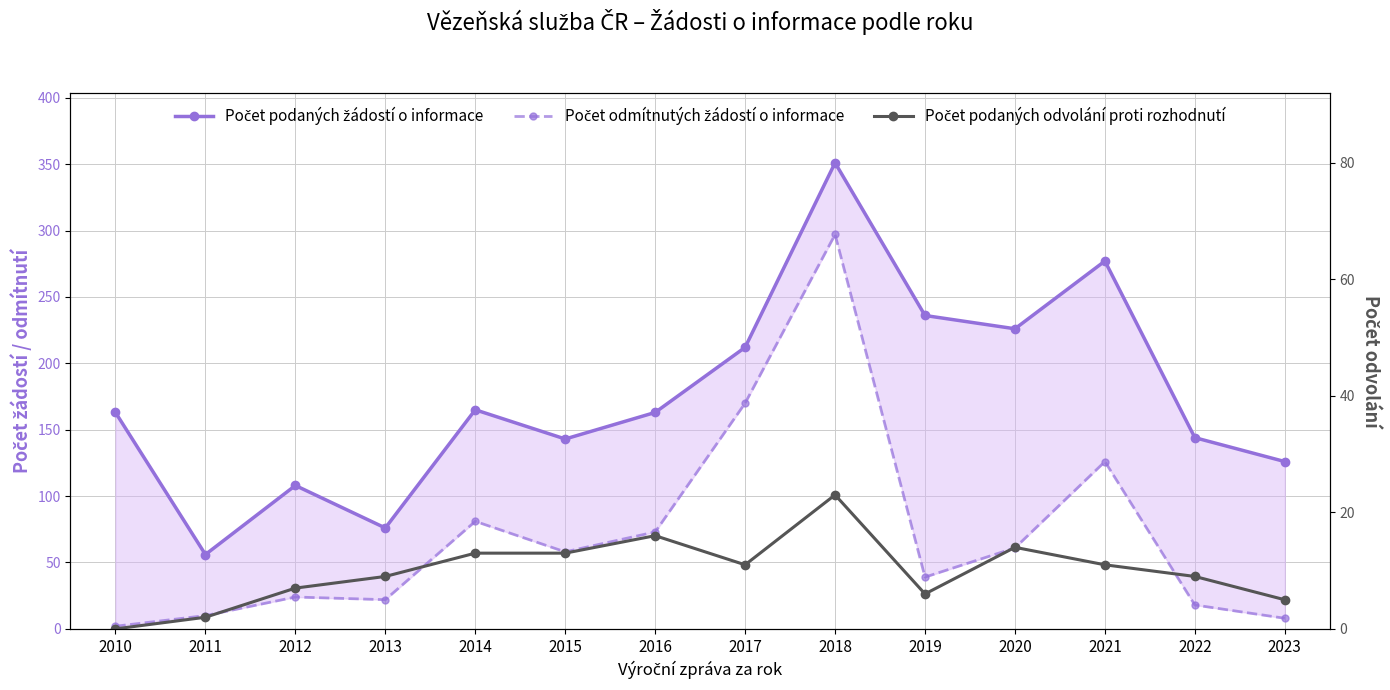

What is the value of the Počet odmítnutých žádostí o informace point at the 12th from the left?

126